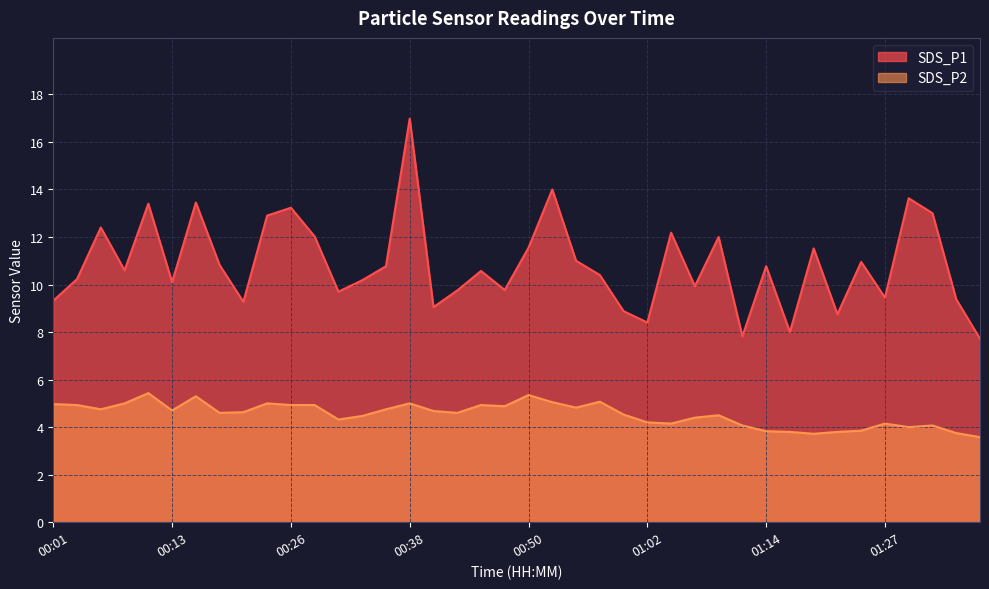

At how many categories does at least one series exceed 13?

6